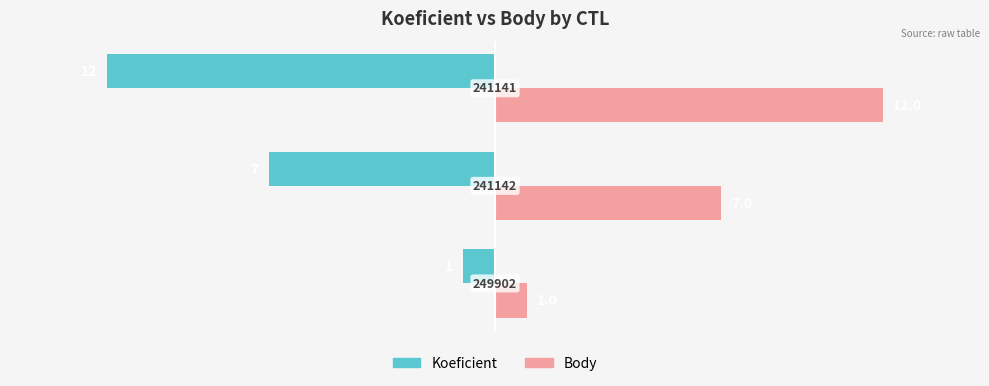

List the series in order of their overall mean, lowest first.

Koeficient, Body